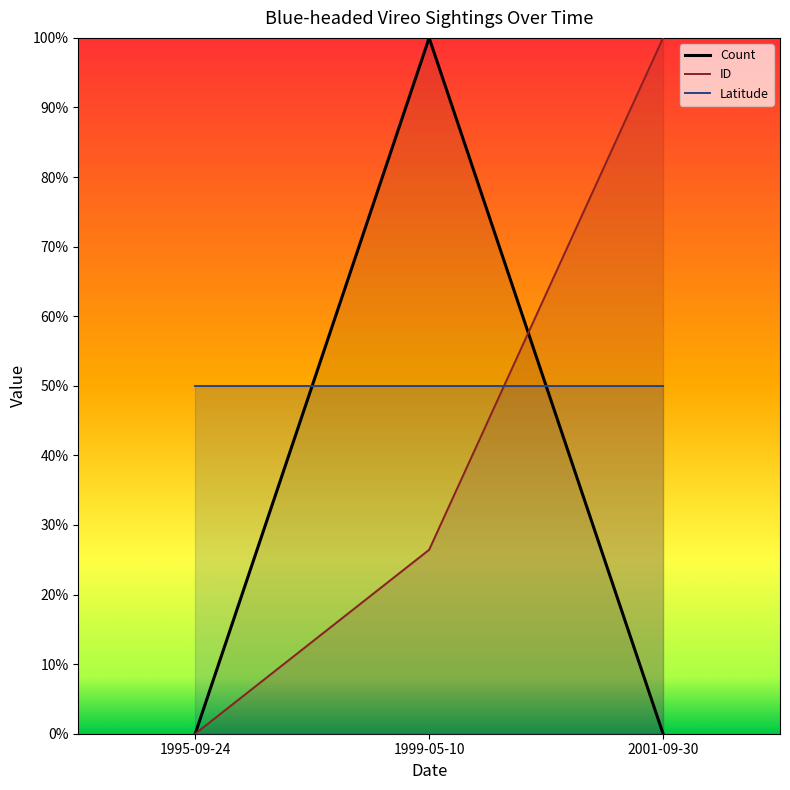

At 1999-05-10, list the series in order from largest to smallest.

Count, Latitude, ID